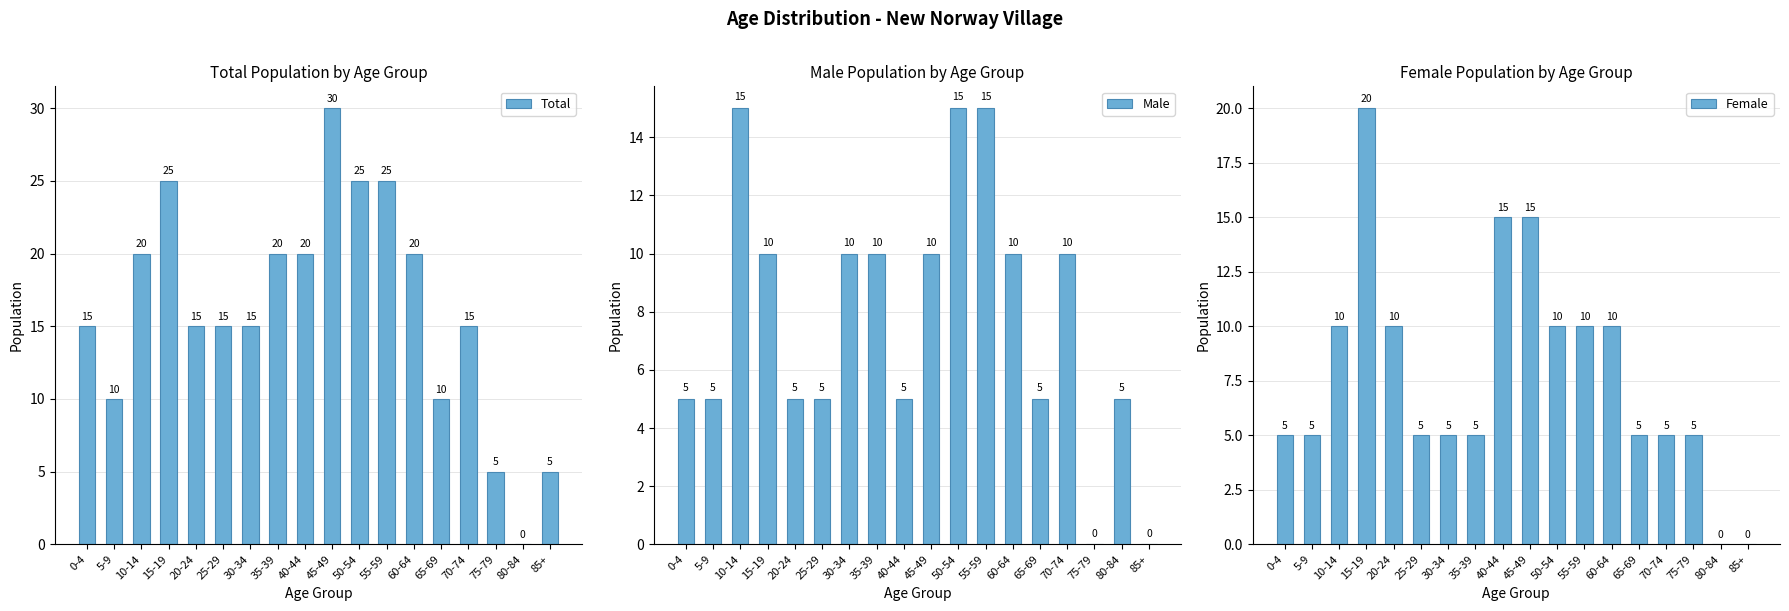

Between 5-9 and 25-29, which series saw the biggest shift?

Total